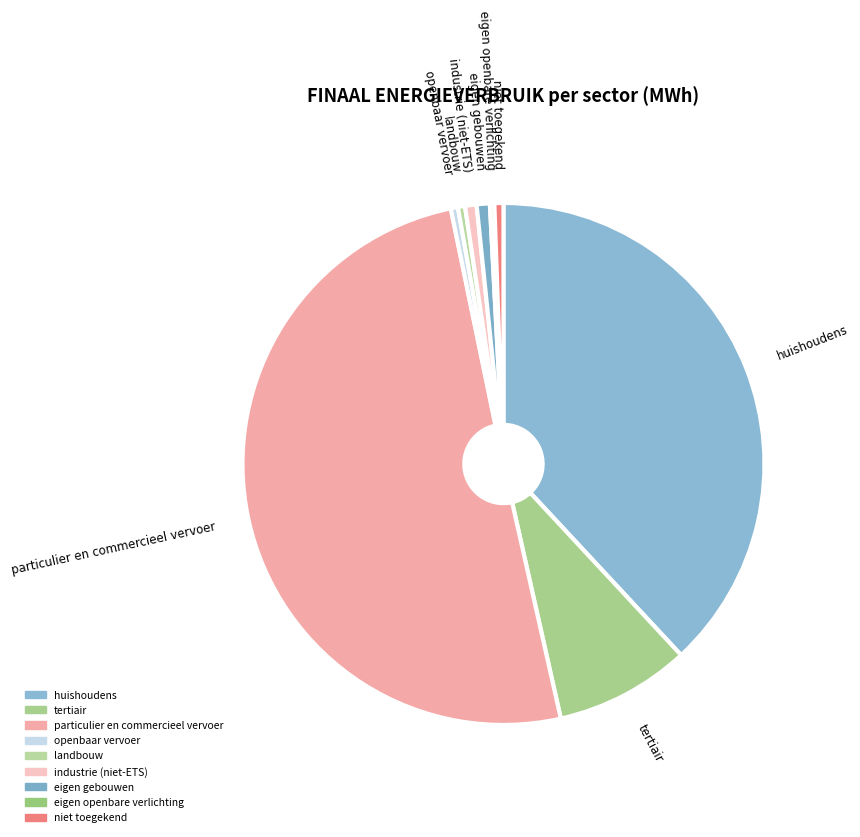

Which has a higher value, tertiair or industrie (niet-ETS)?

tertiair